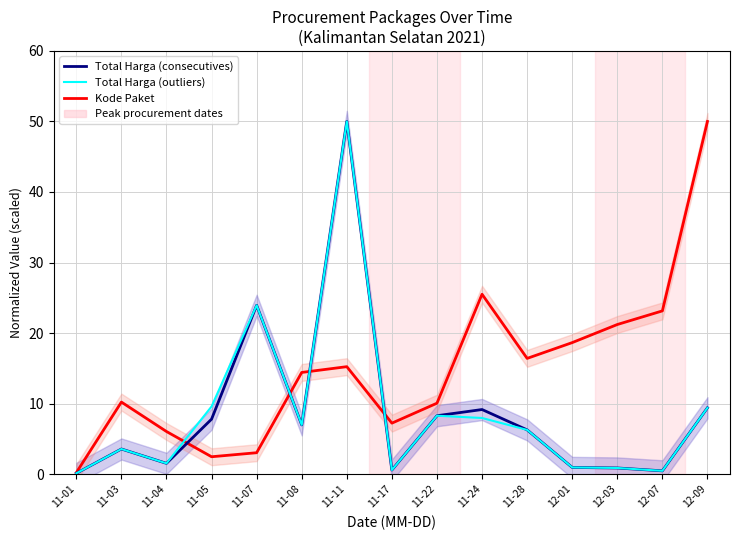

Which has a higher value, 12-01 or 12-09?

12-09